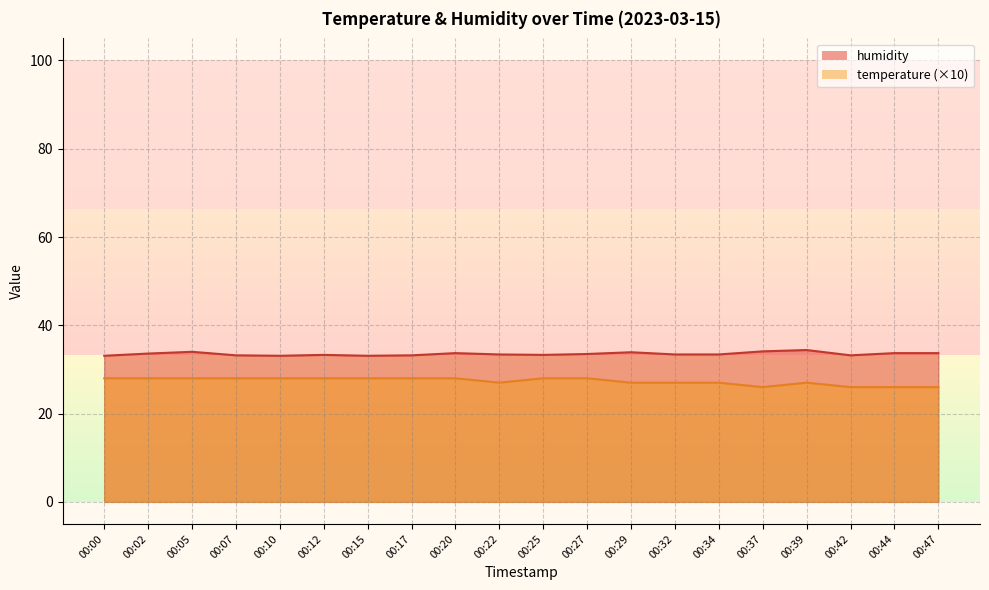

Does the chart have visible grid lines?

Yes